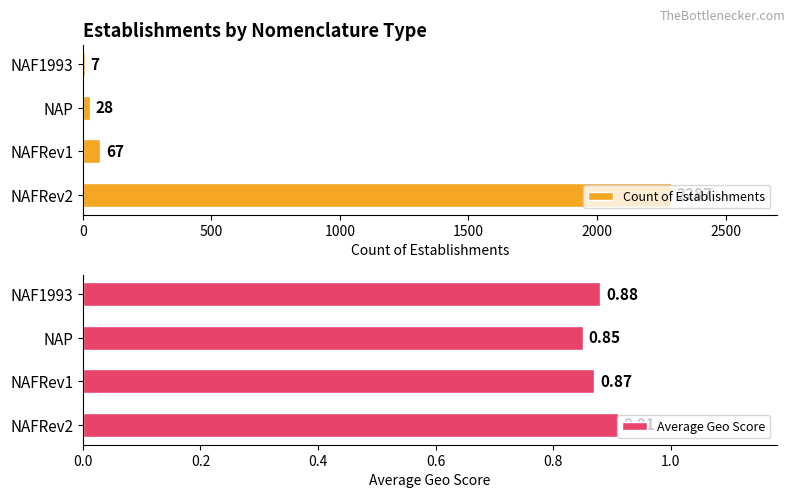

How many bars are there in each group?

2